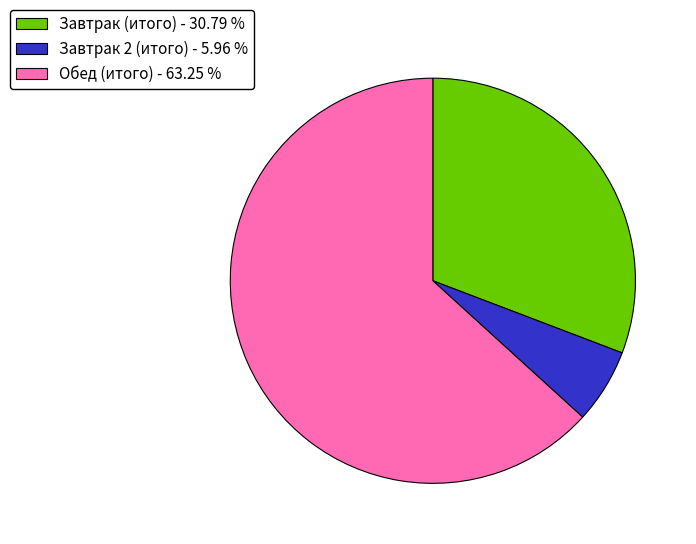

Which slice is the smallest?

Завтрак 2 (итого)